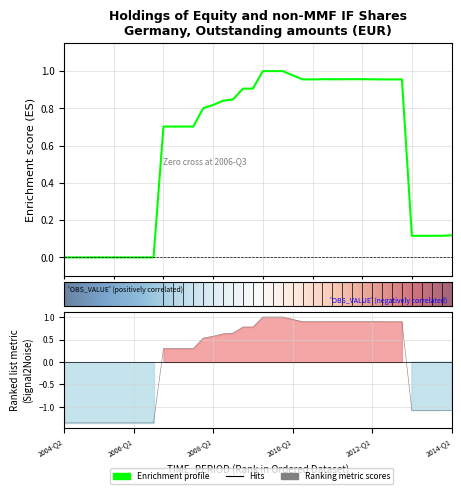

Reading left to right, extract all data points from this chart.

2004-Q2=0.0	2004-Q3=0.0	2004-Q4=0.0	2005-Q1=0.0	2005-Q2=0.0	2005-Q3=0.0	2005-Q4=0.0	2006-Q1=0.0	2006-Q2=0.0	2006-Q3=0.0	2006-Q4=0.7	2007-Q1=0.7	2007-Q2=0.7	2007-Q3=0.7	2007-Q4=0.8	2008-Q1=0.8	2008-Q2=0.8	2008-Q3=0.8	2008-Q4=0.9	2009-Q1=0.9	2009-Q2=1.0	2009-Q3=1.0	2009-Q4=1.0	2010-Q1=1.0	2010-Q2=1.0	2010-Q3=1.0	2010-Q4=1.0	2011-Q1=1.0	2011-Q2=1.0	2011-Q3=1.0	2011-Q4=1.0	2012-Q1=1.0	2012-Q2=1.0	2012-Q3=1.0	2012-Q4=1.0	2013-Q1=0.1	2013-Q2=0.1	2013-Q3=0.1	2013-Q4=0.1	2014-Q1=0.1